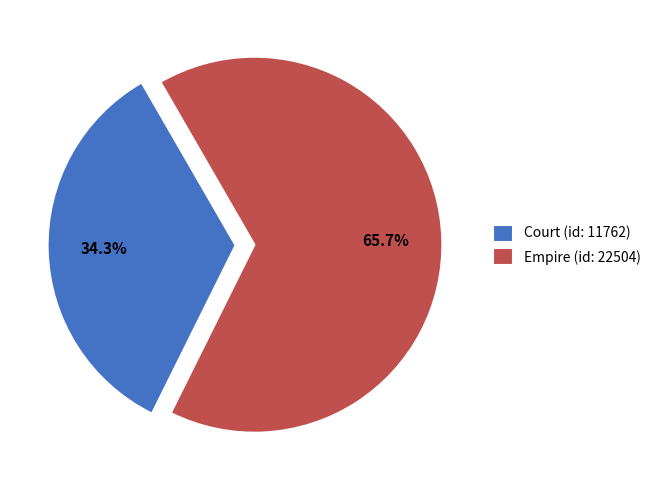

True or false: Court (id: 11762) accounts for 34% of the total.

True